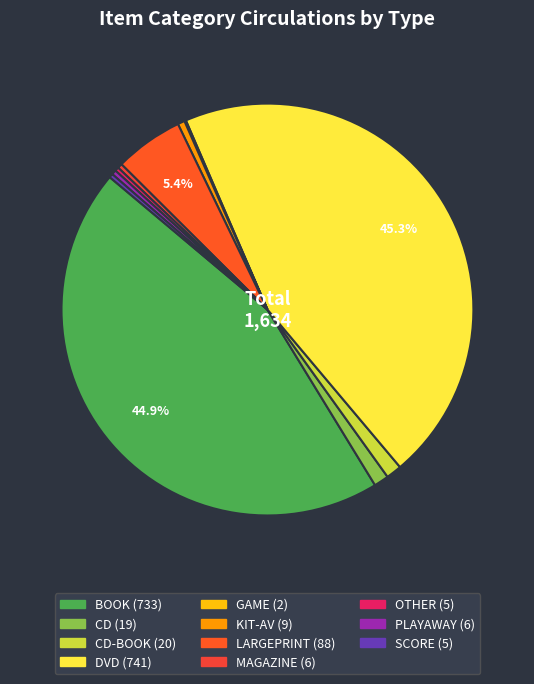

Is there a majority slice in this chart?

No